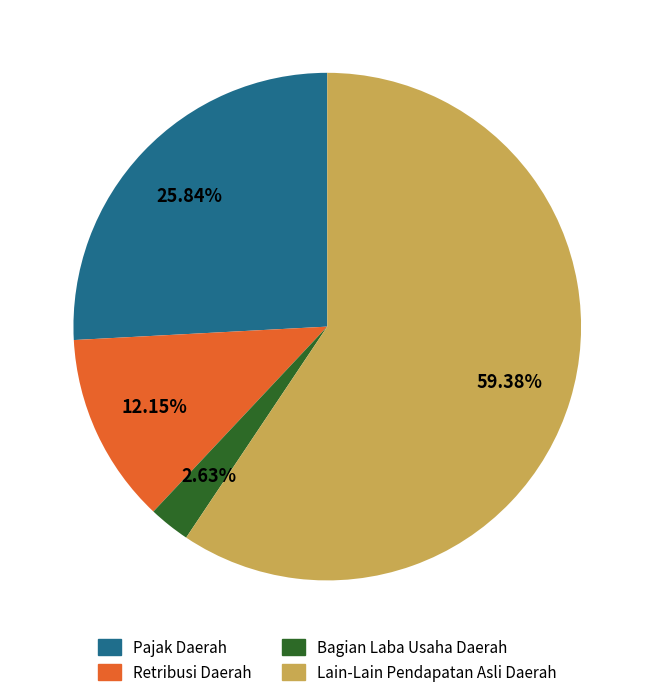

To the nearest percent, what is the combined percentage of Retribusi Daerah and Pajak Daerah?

38%